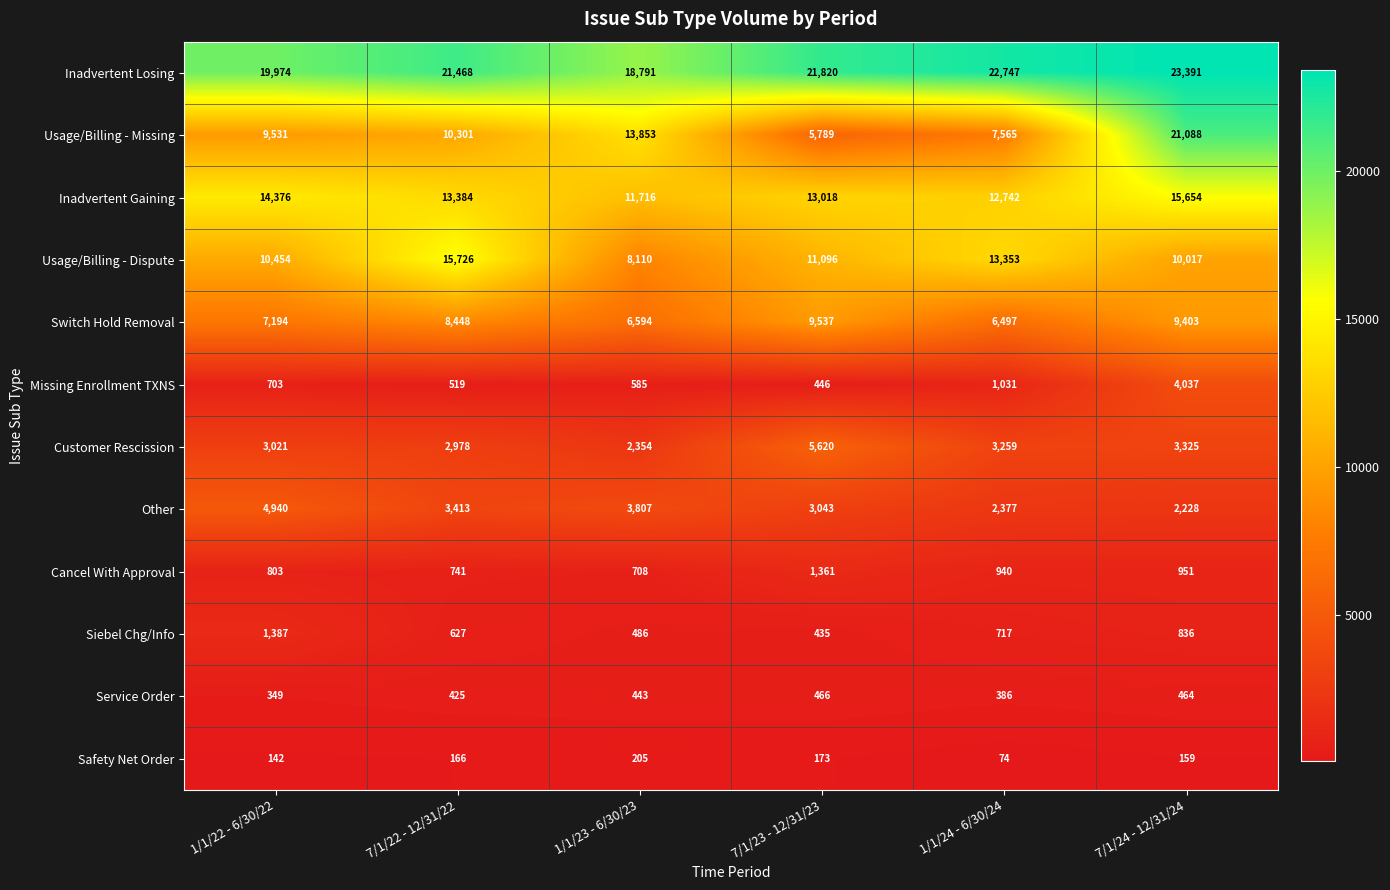

Count the number of categories in the chart.

6